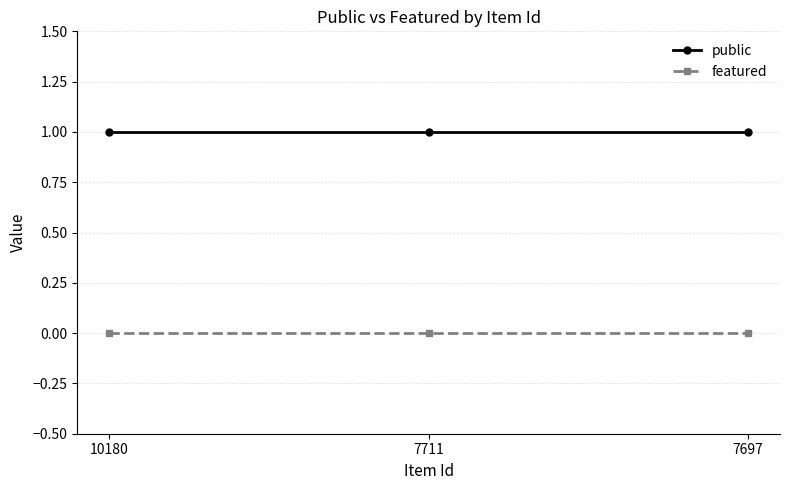

What is the spread (max minus min) of values at 10180?

1